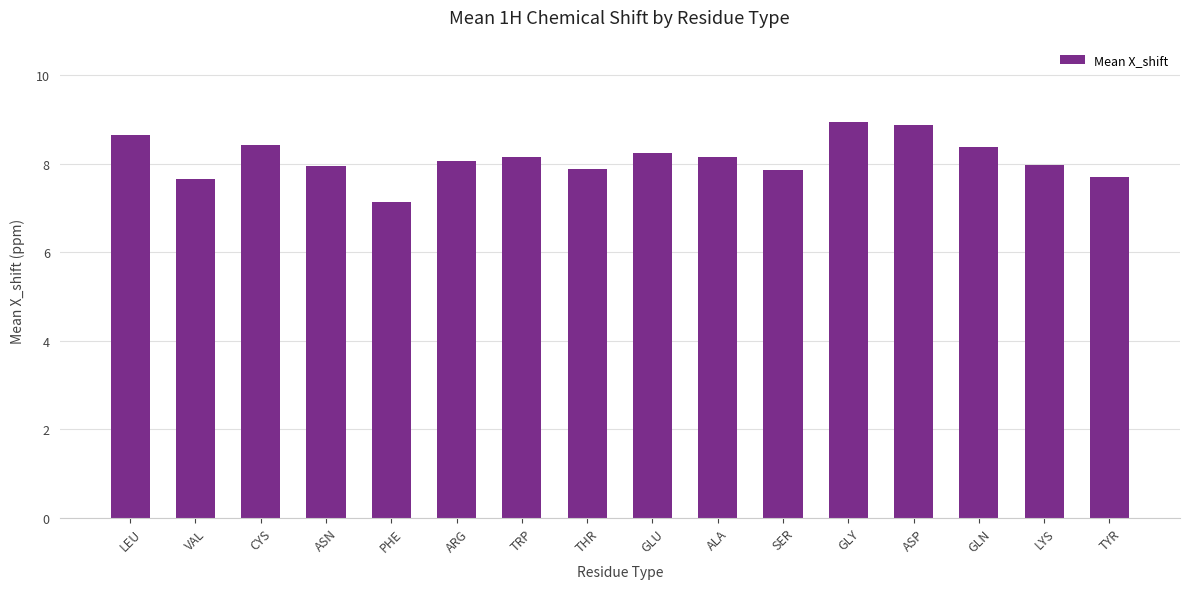

What position from the right is VAL?

15